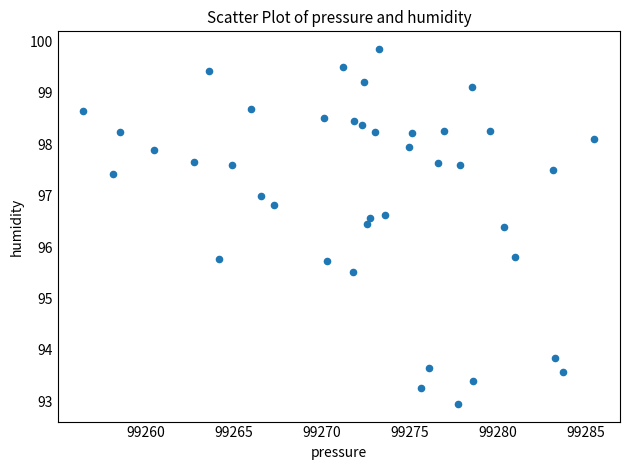

What is the range of X values (max minus min)?

29.0